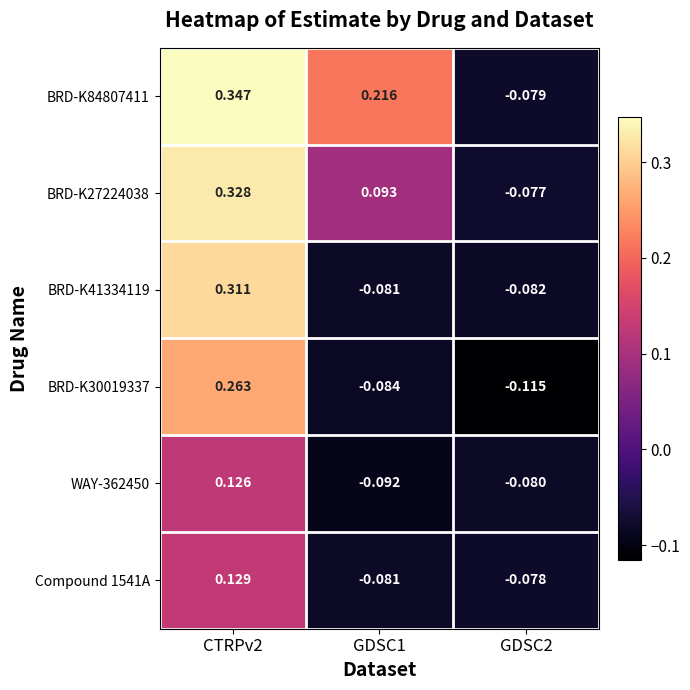

Is the value of Compound 1541A at GDSC1 greater than the value of WAY-362450 at CTRPv2?

No